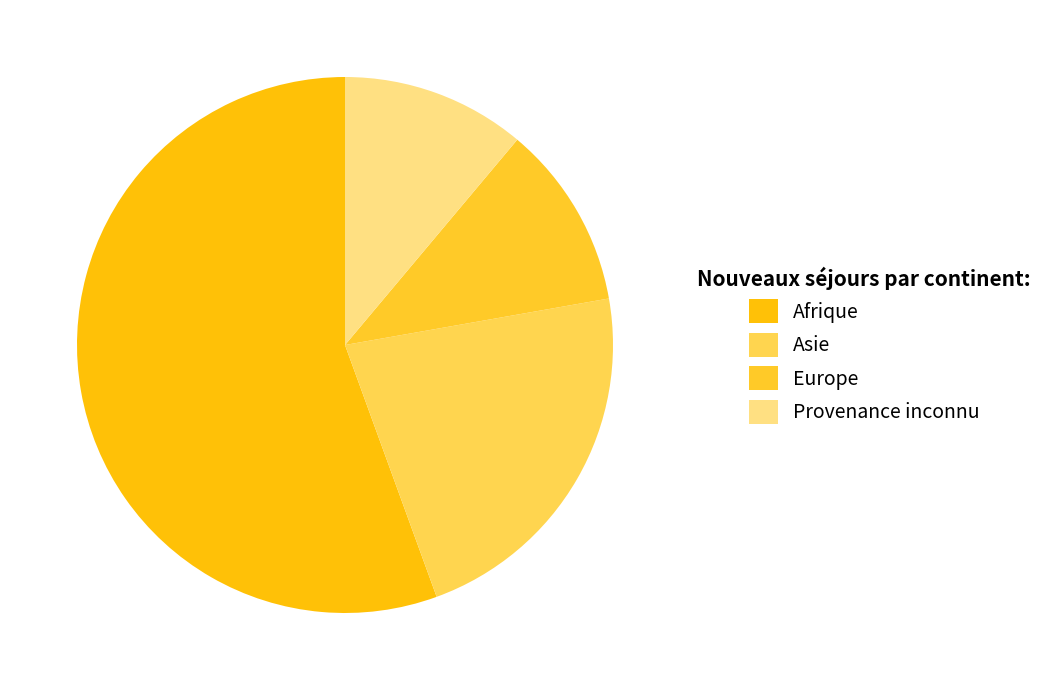

What is the largest slice in the pie chart?

Afrique